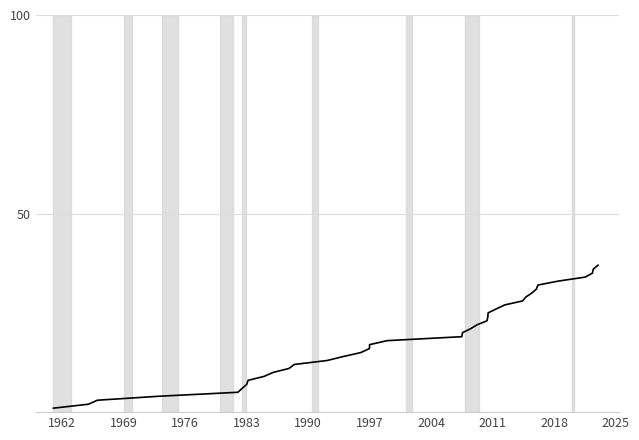

What is the maximum value shown in the chart?

37